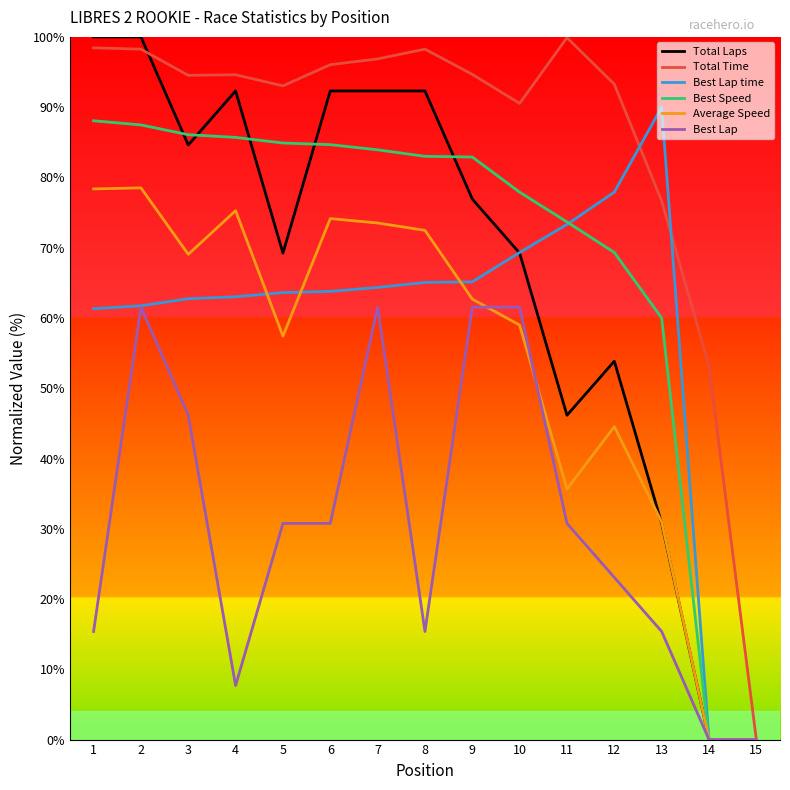

The value of Best Lap at 10 is 61.5. True or false?

True